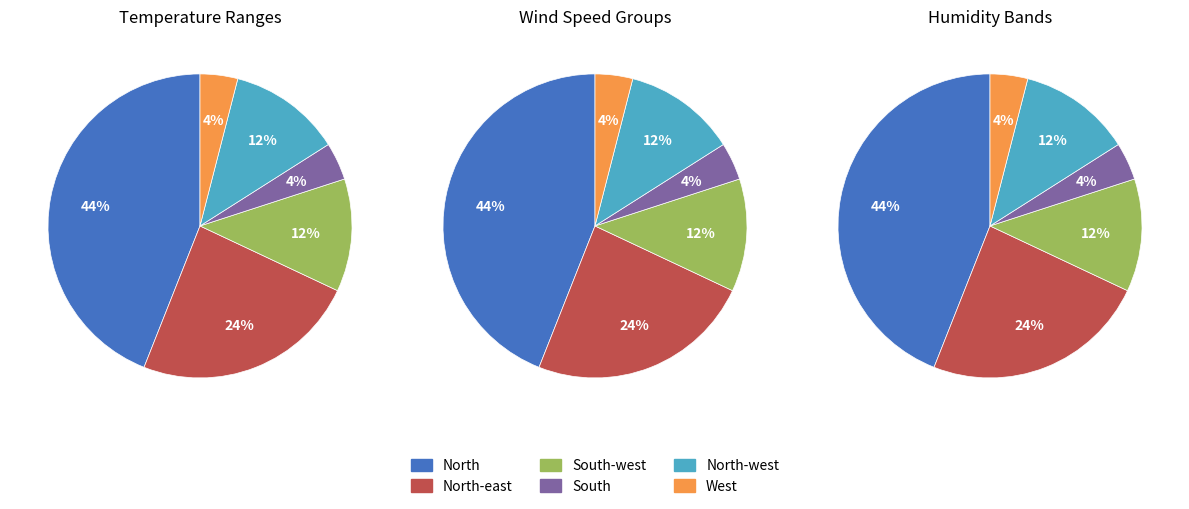

Which slice is the largest?

North